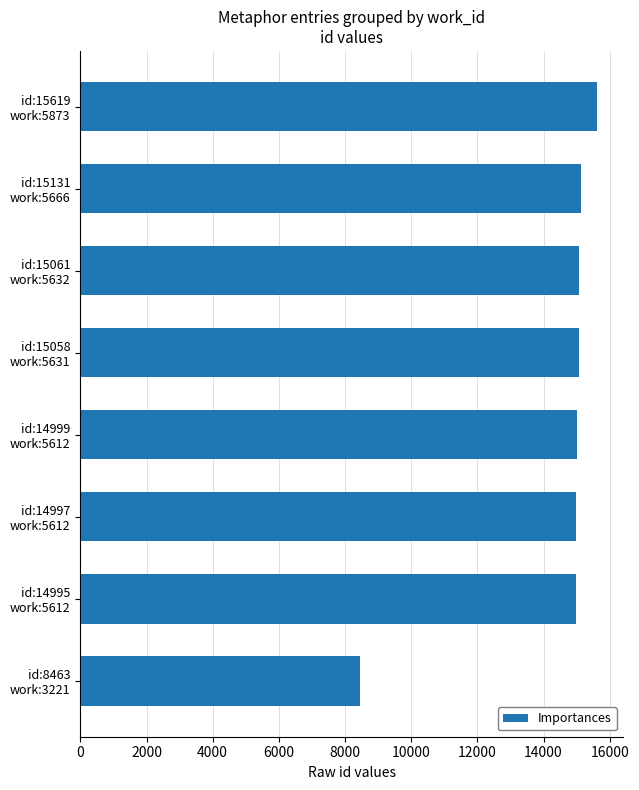

What is the sum of all values?

114323